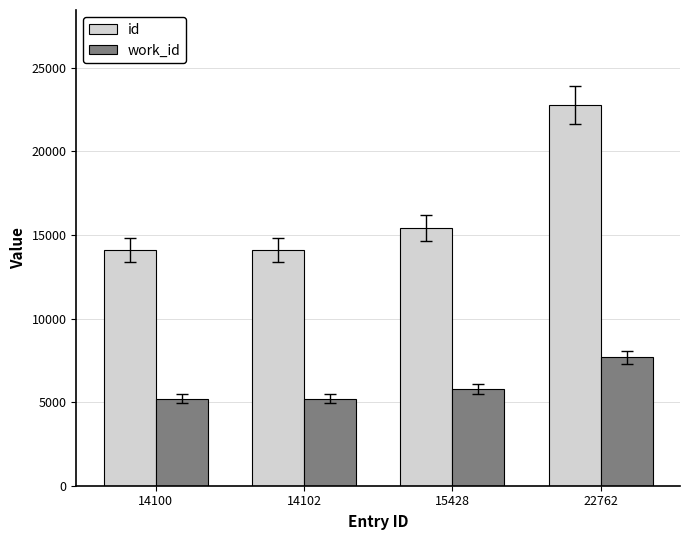

What is the difference between the maximum and minimum values in the work_id series?

2461